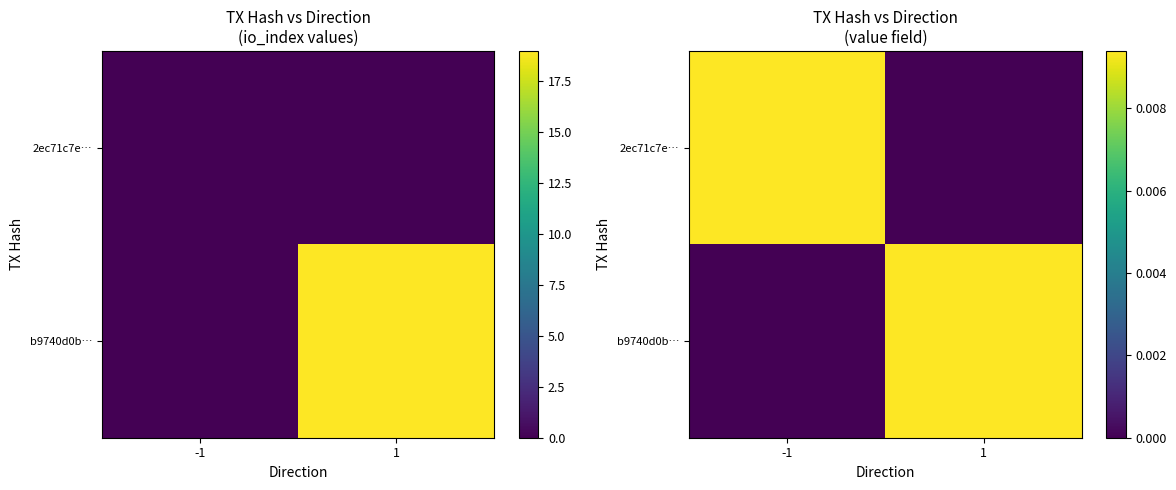

List the series in order of their peak value, lowest first.

2ec71c7e…, b9740d0b…